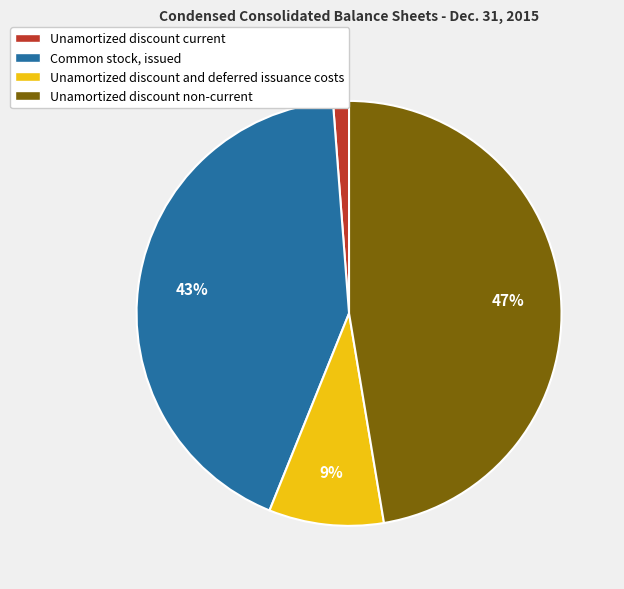

Which has a higher value, Unamortized discount and deferred issuance costs or Common stock, issued?

Common stock, issued